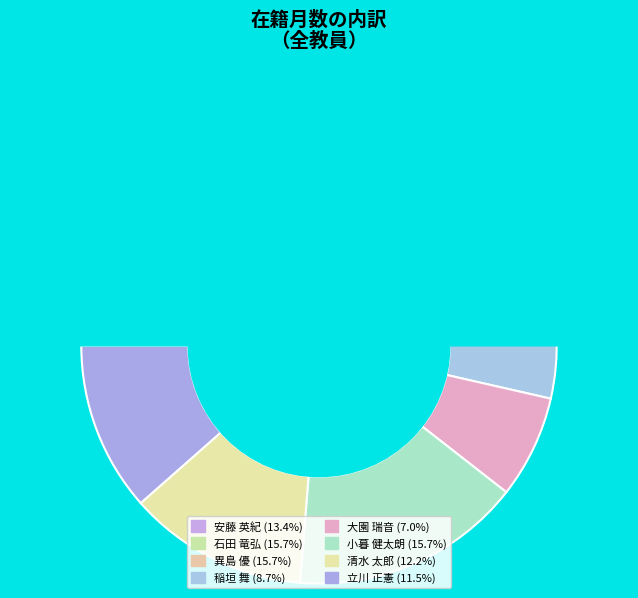

To the nearest percent, what is the difference between the largest and smallest slice percentages?

9%